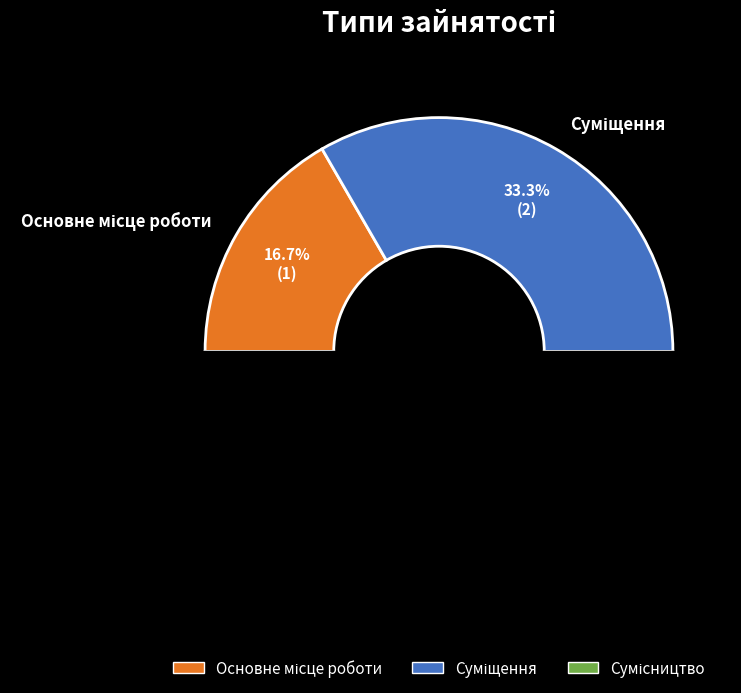

What is the smallest slice in the pie chart?

Основне місце роботи